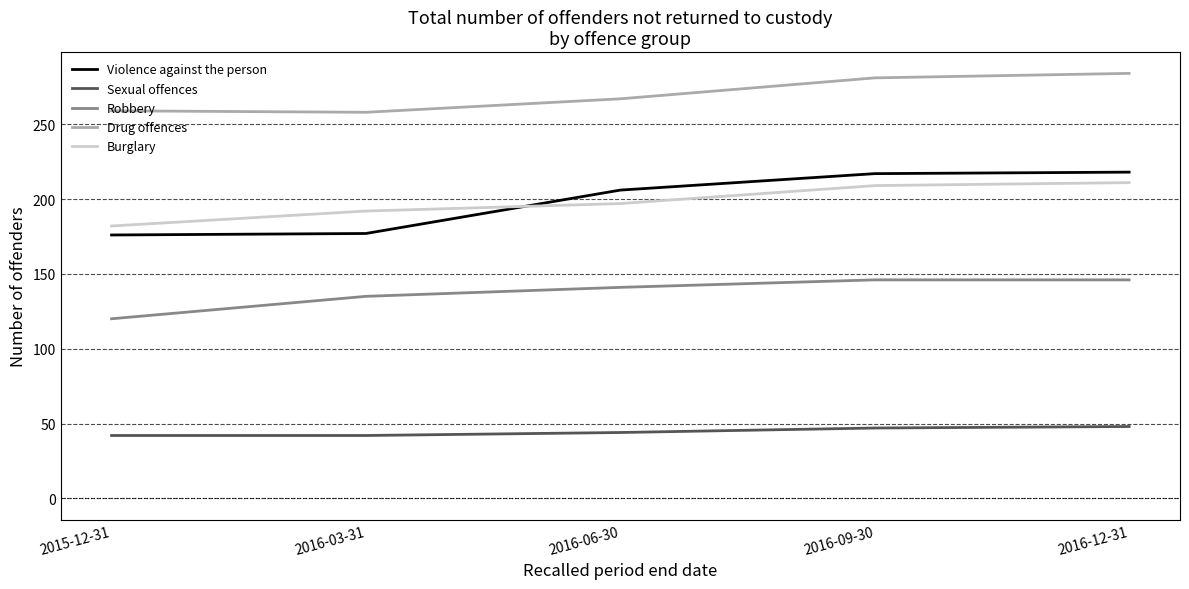

Which series has the largest range (max minus min)?

Violence against the person